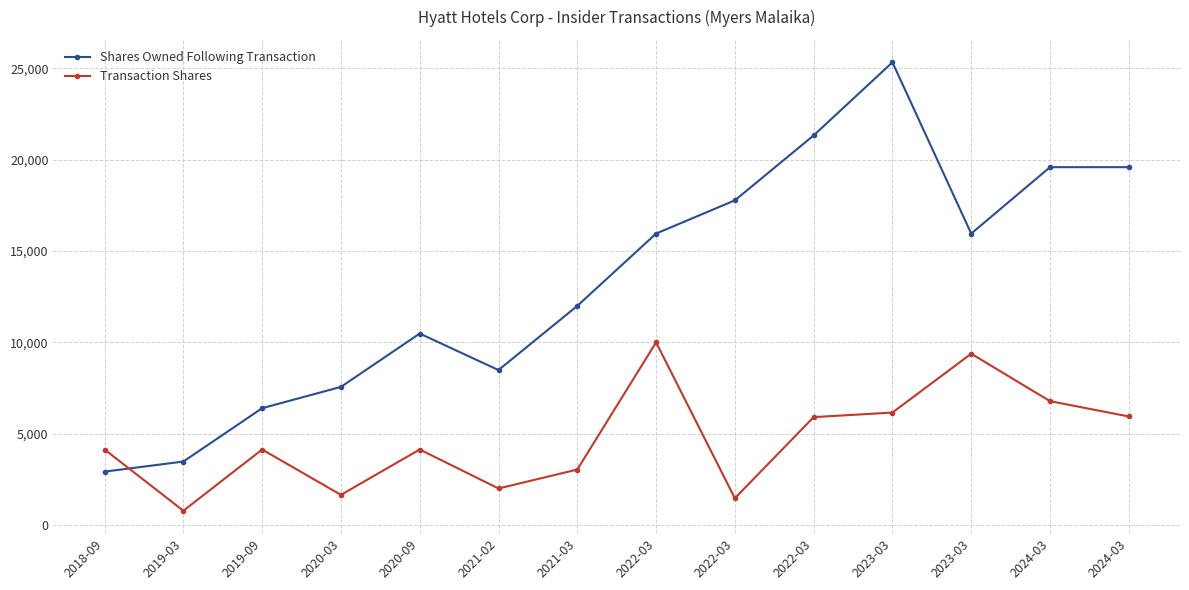

List the series in order of their peak value, highest first.

Shares Owned Following Transaction, Transaction Shares